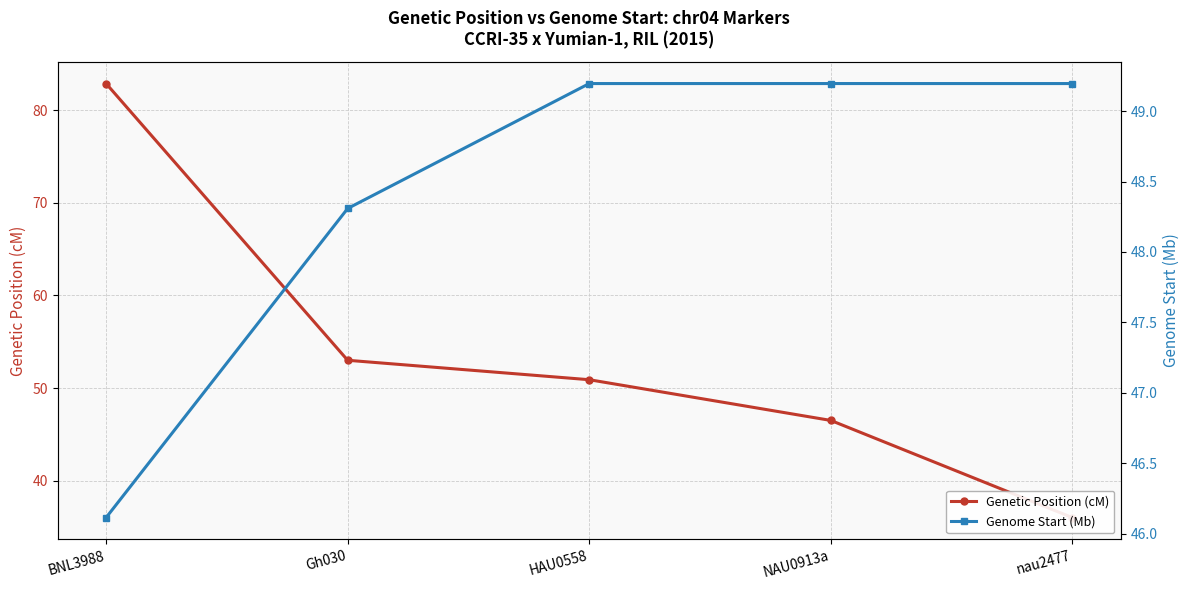

How many lines are shown in the chart?

2